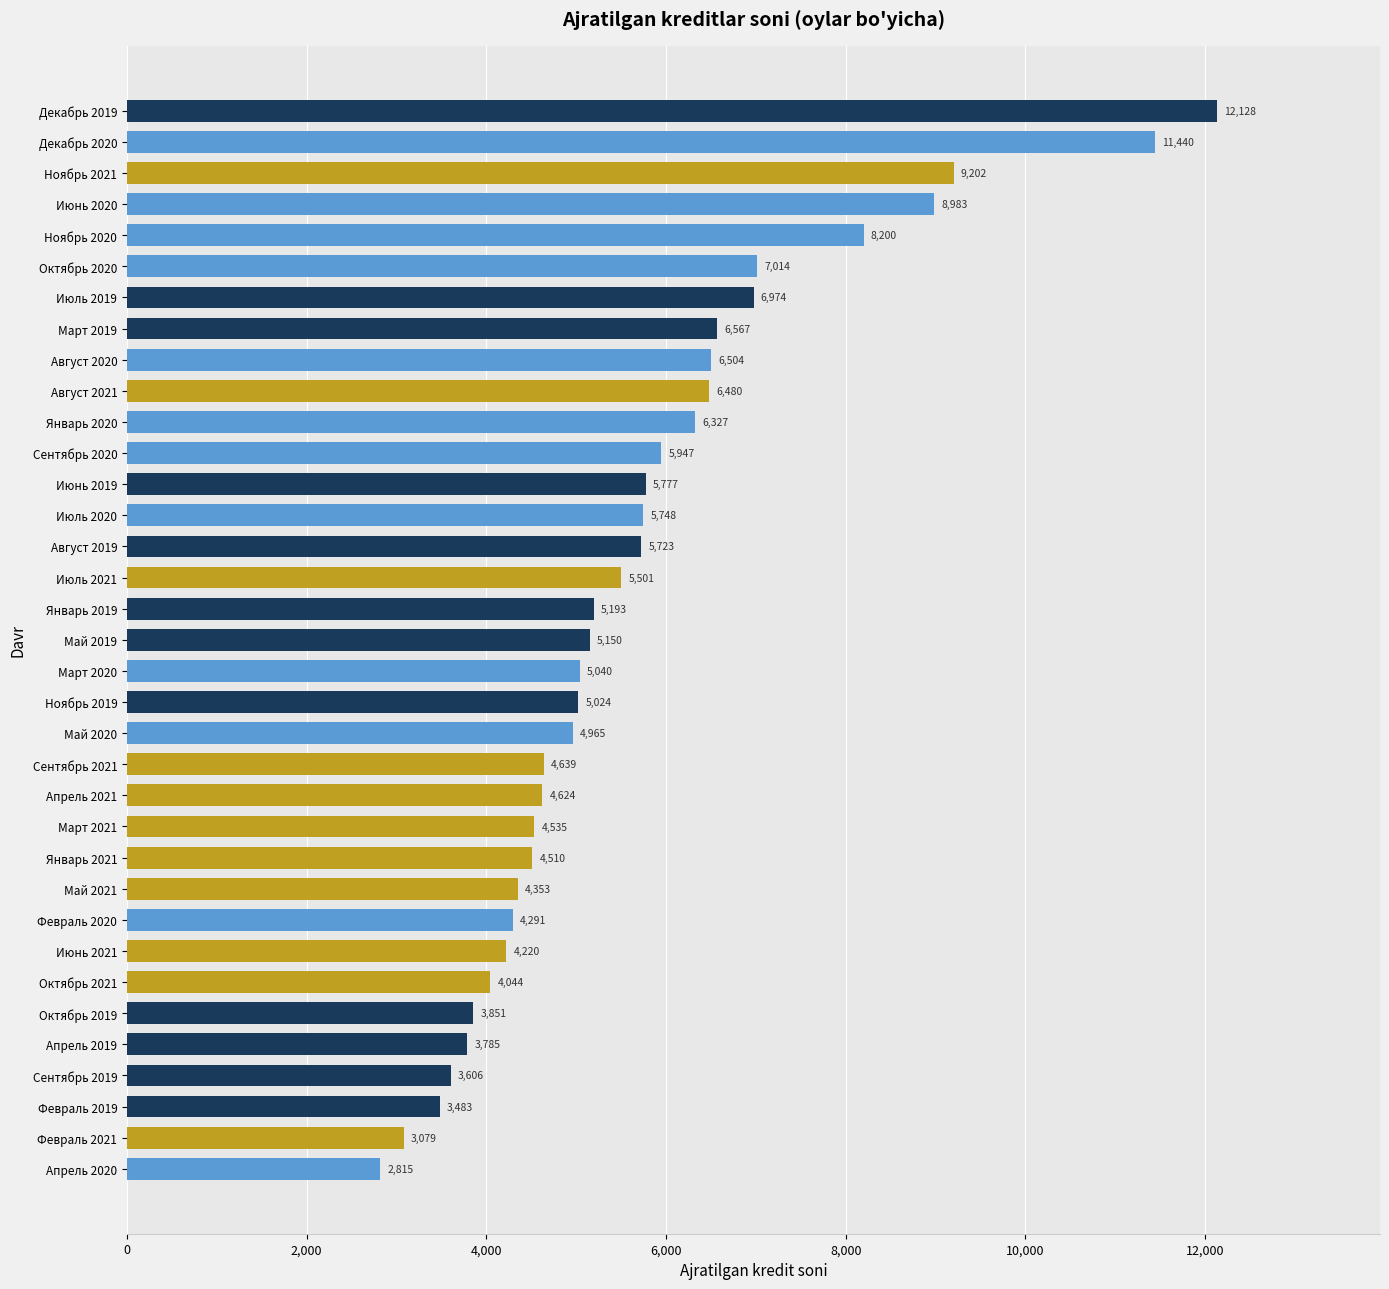

Read the value at Ноябрь 2019.

5024